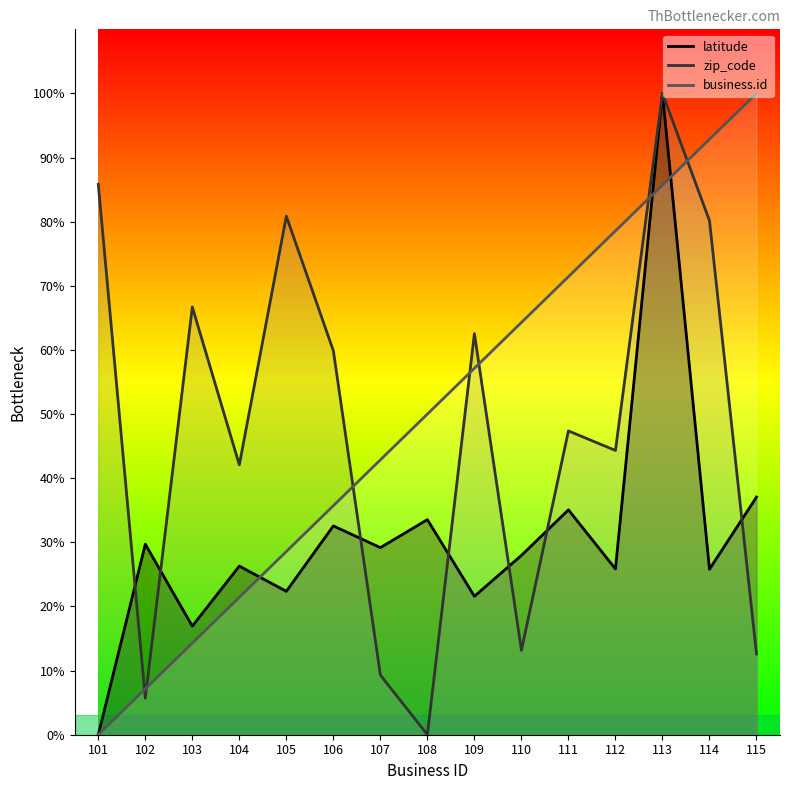

How many data points does each series have?

15